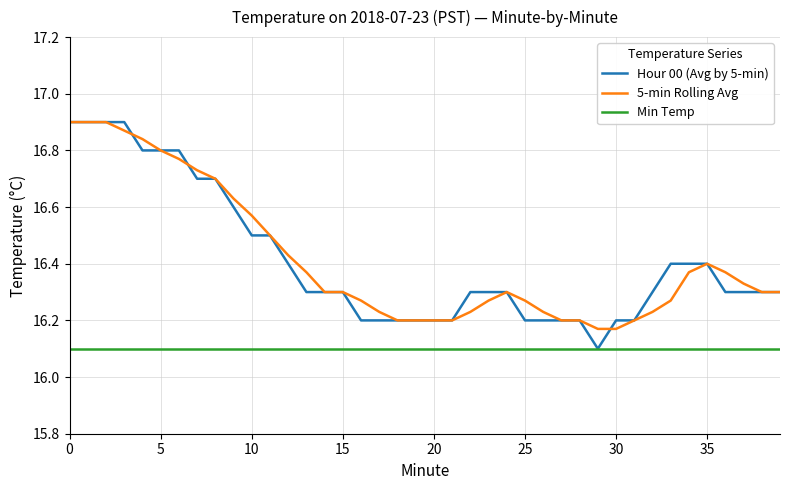

True or false: 5-min Rolling Avg and Min Temp cross at least once.

False